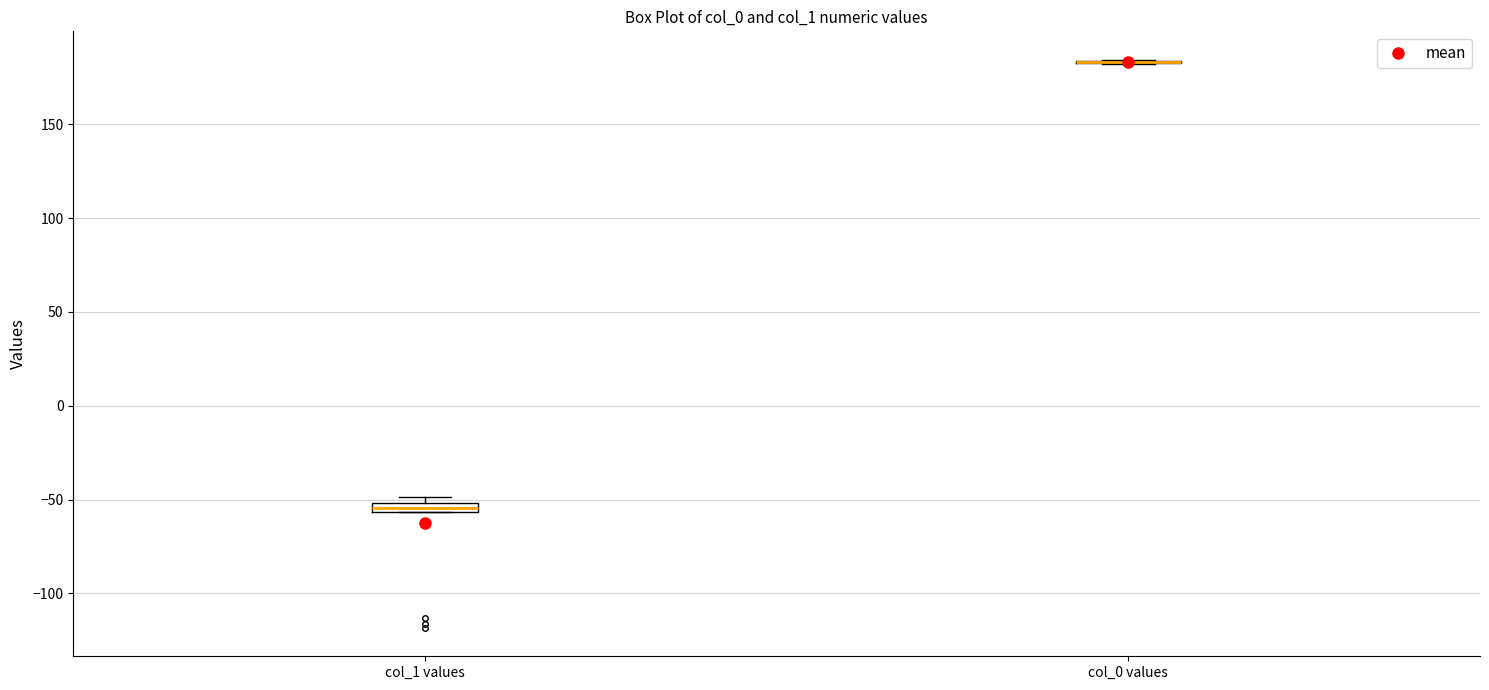

Where is the lower edge of the box for col_1 values on the y-axis? The values are not printed on the chart, so give them approximately, as read against the axis.

-55